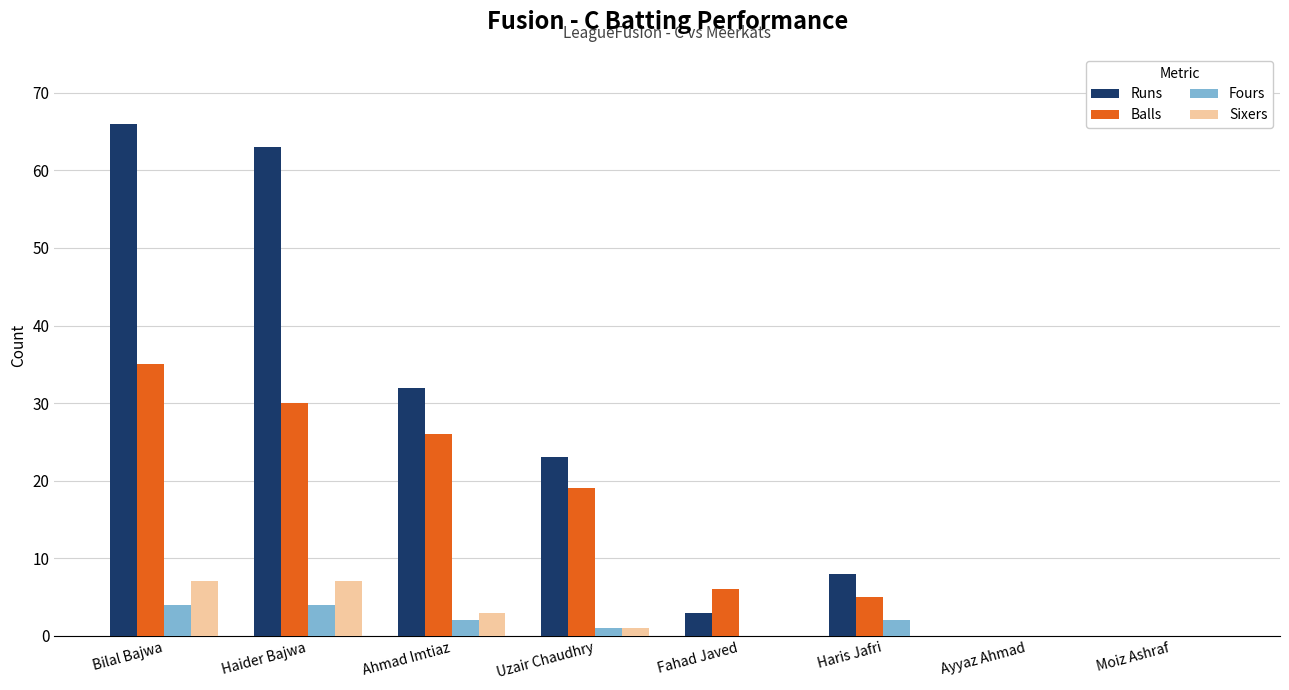

Which series has the largest range (max minus min)?

Runs